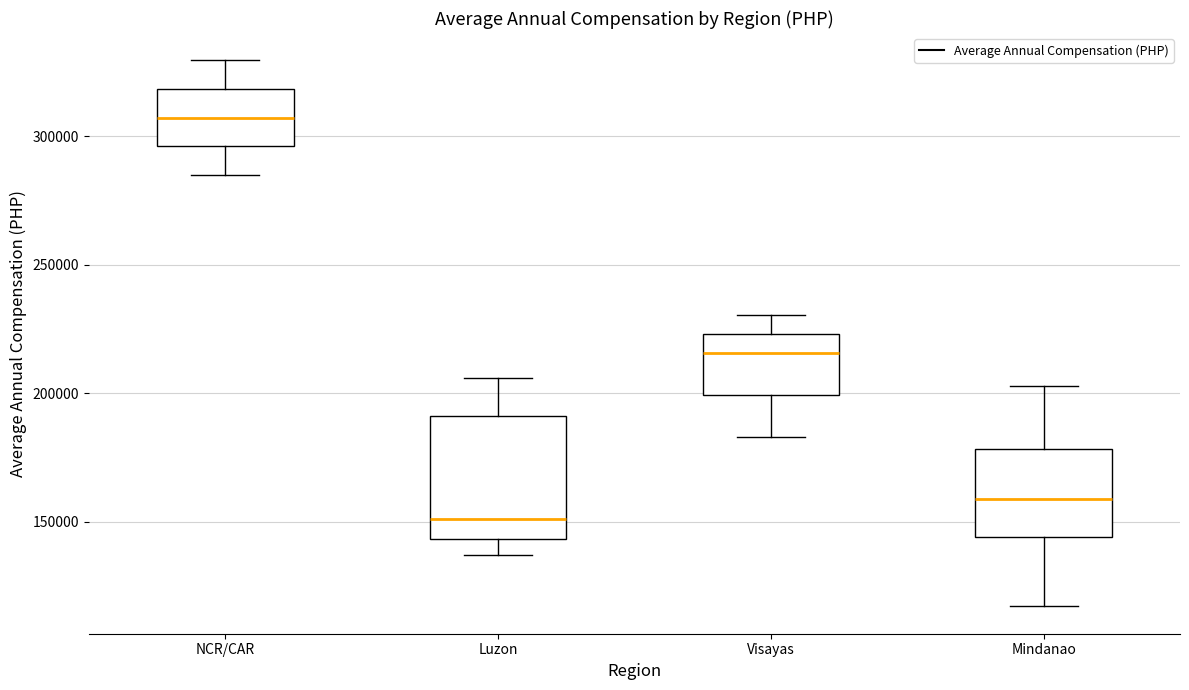

Which box has the highest median line?

NCR/CAR